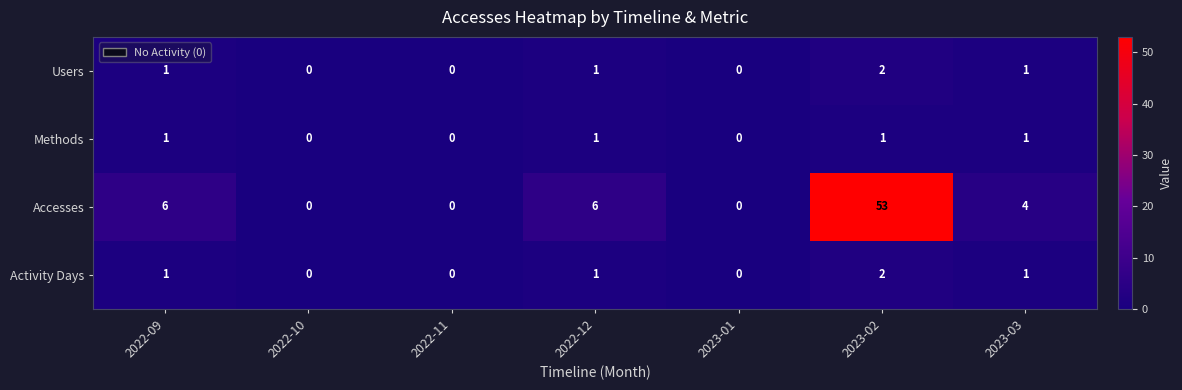

Reading left to right, list all the values displayed in this chart.

Users: 2022-09=1	2022-10=0	2022-11=0	2022-12=1	2023-01=0	2023-02=2	2023-03=1
Methods: 2022-09=1	2022-10=0	2022-11=0	2022-12=1	2023-01=0	2023-02=1	2023-03=1
Accesses: 2022-09=6	2022-10=0	2022-11=0	2022-12=6	2023-01=0	2023-02=53	2023-03=4
Activity Days: 2022-09=1	2022-10=0	2022-11=0	2022-12=1	2023-01=0	2023-02=2	2023-03=1